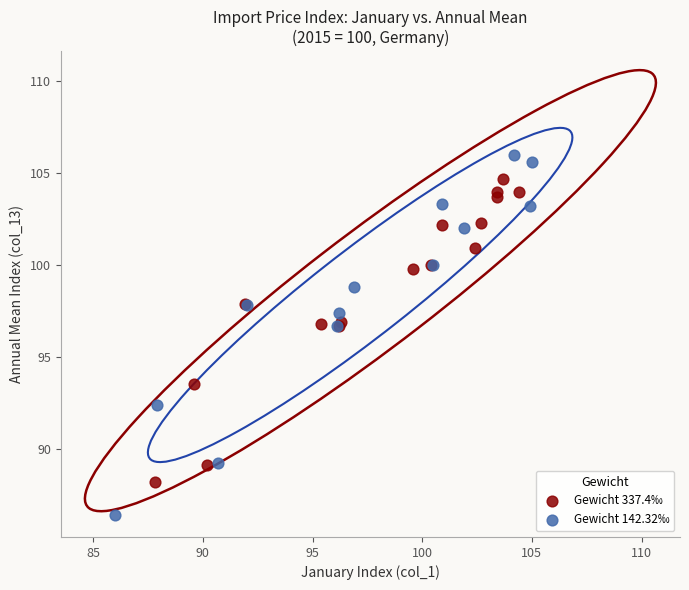

Which series contains the highest Y value?

Gewicht 142.32‰